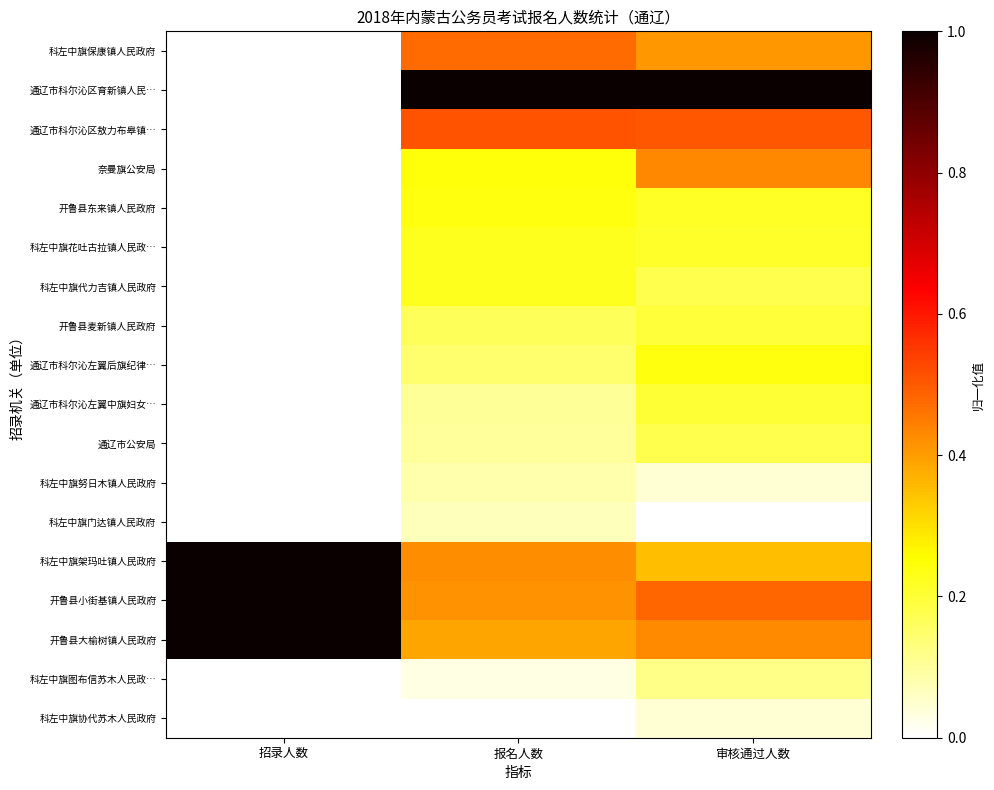

What is the total value across all series at 招录人数?

3.0